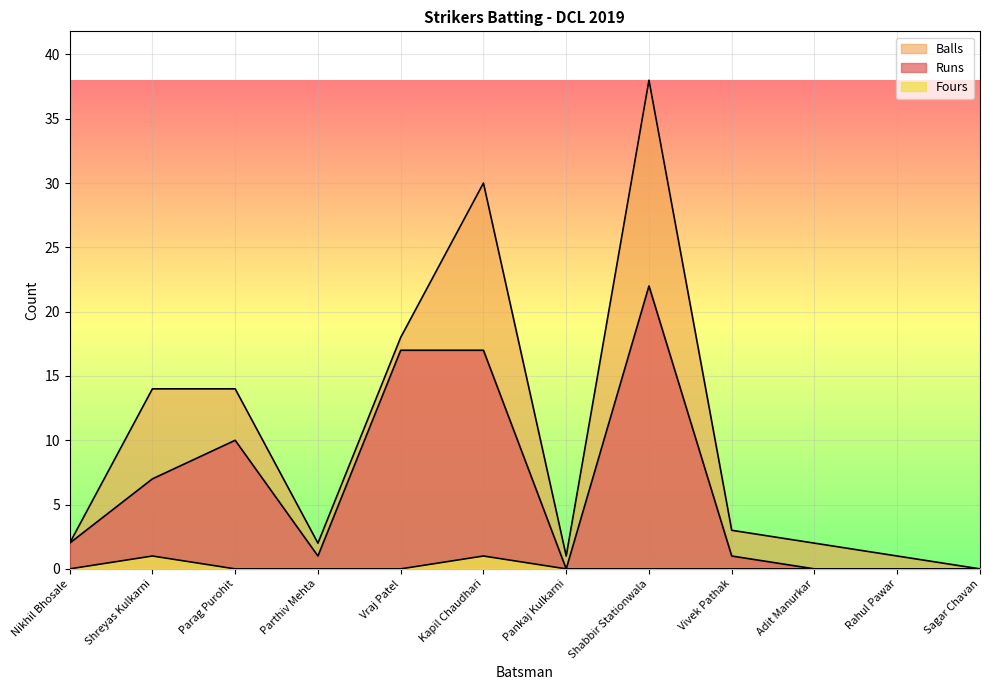

Between Kapil Chaudhari and Sagar Chavan, which series saw the biggest shift?

Balls